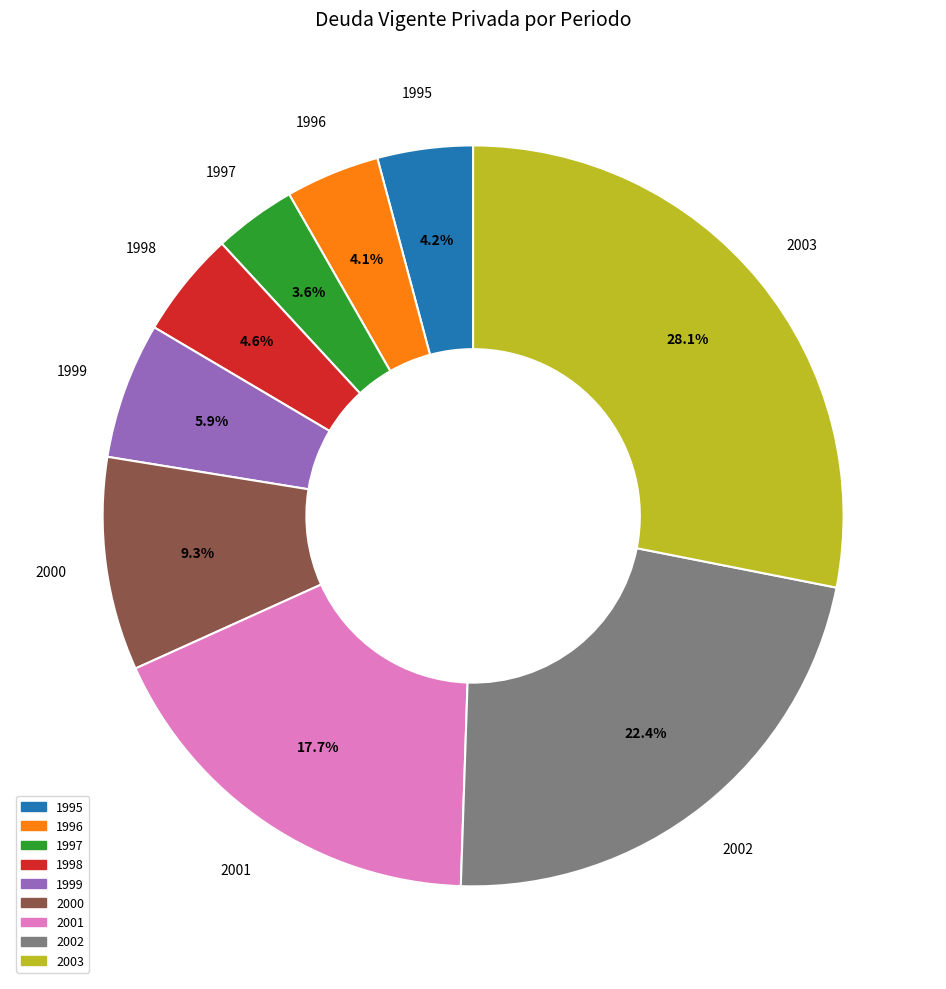

To the nearest percent, what is the difference between the largest and smallest slice percentages?

25%